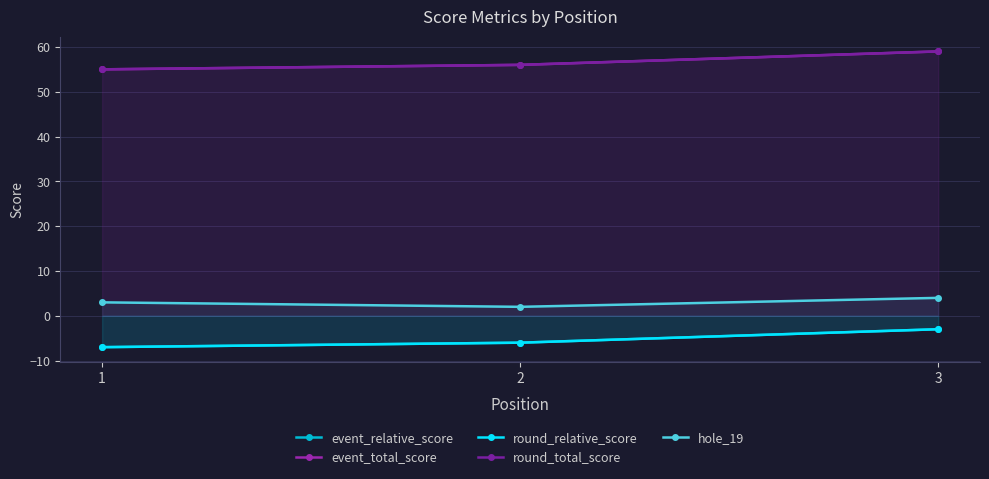

What value does the round_relative_score series have at 3?

-3